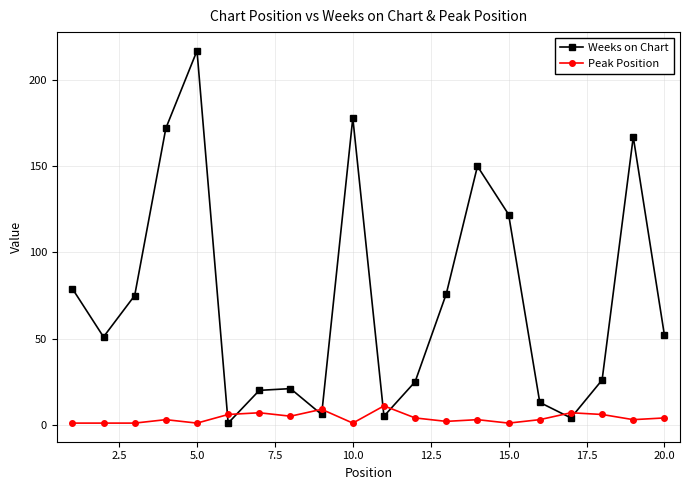

Rank the series by their average value, from lowest to highest.

Peak Position, Weeks on Chart